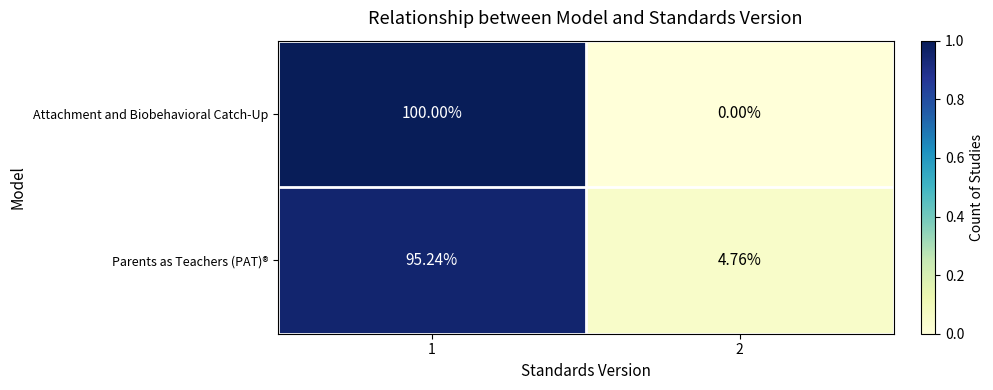

Which series changed the most between 1 and 2?

Attachment and Biobehavioral Catch-Up